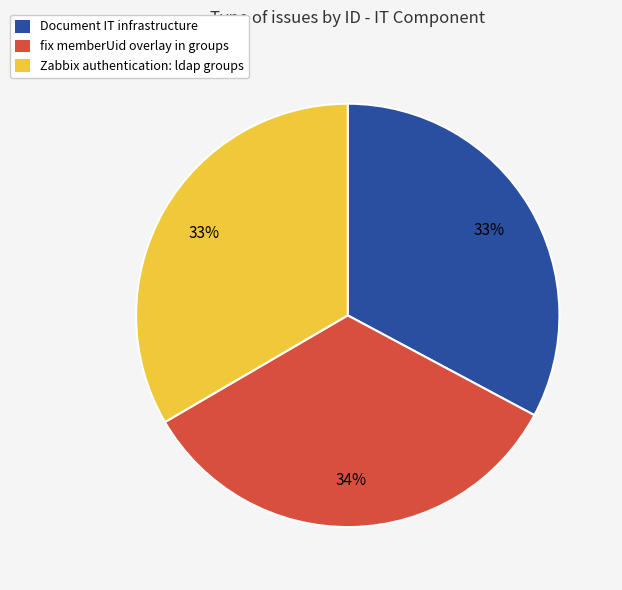

Is Zabbix authentication: ldap groups the majority of the pie?

No